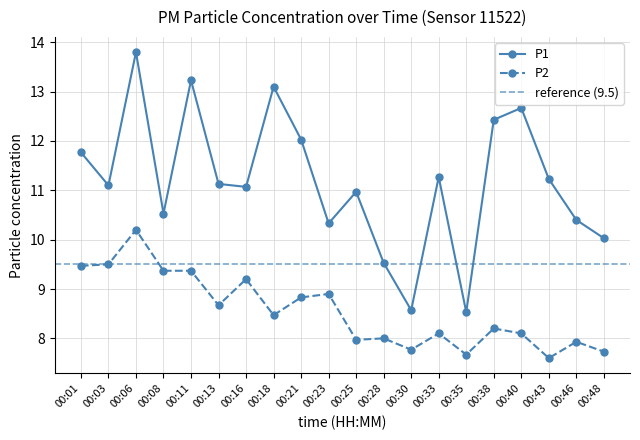

What is the value of the P2 point at the 16th from the left?

8.2